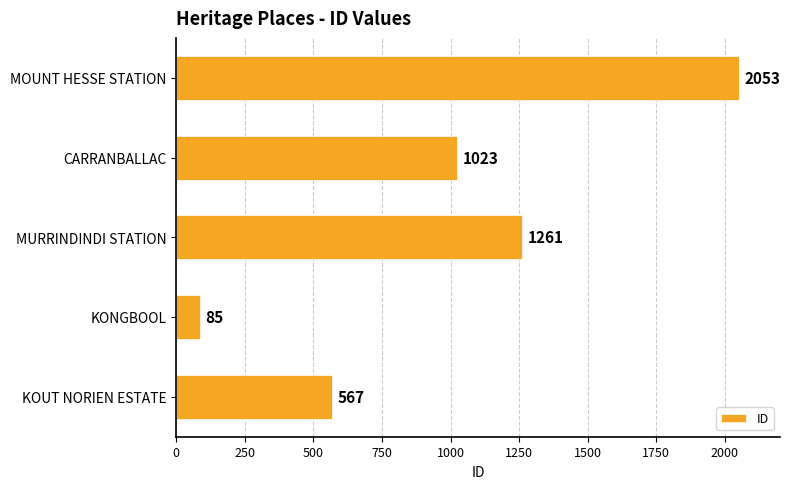

Reading bottom to top, extract all data points from this chart.

KOUT NORIEN ESTATE=567	KONGBOOL=85	MURRINDINDI STATION=1261	CARRANBALLAC=1023	MOUNT HESSE STATION=2053